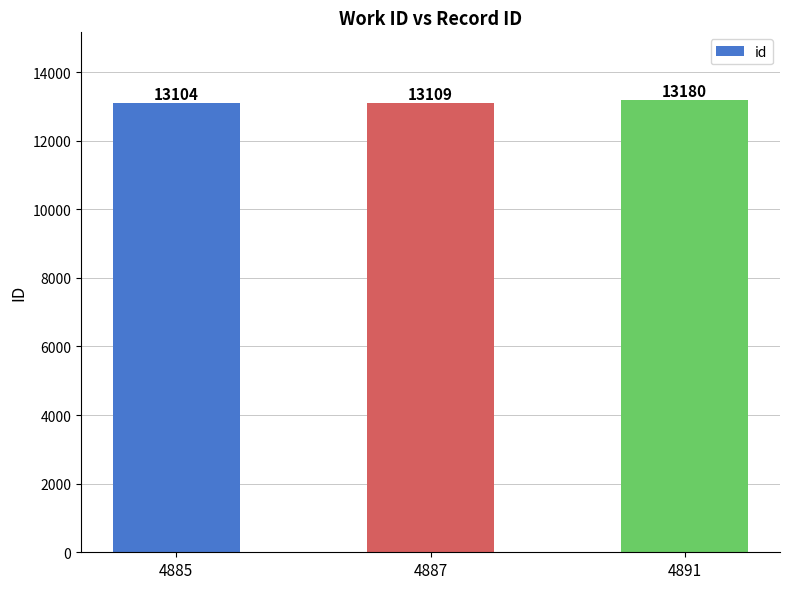

Reading left to right, extract all data points from this chart.

13104	13109	13180